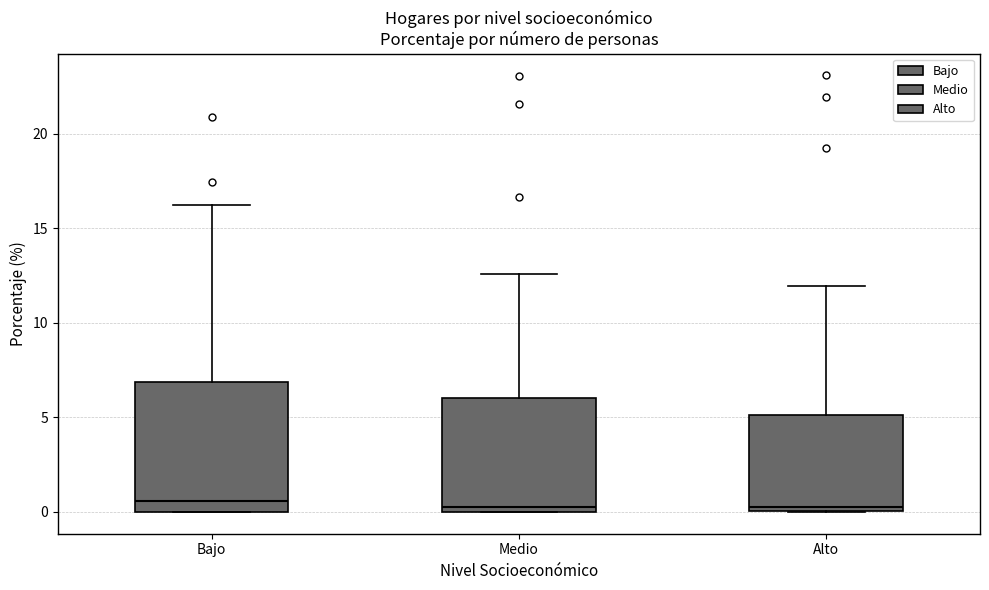

Reading left to right, read every box against the y-axis: the position of its median line, the range the box covers, and the ends of its whiskers. The values are not printed on the chart, so give them approximately, as read against the axis.

Bajo: median 0.5, box 0.0 to 7.0, whiskers 0.0 to 16.0
Medio: median 0.0 (just above the box's lower edge), box 0.0 to 6.0, whiskers 0.0 to 12.5
Alto: median 0.5, box 0.0 to 5.0, whiskers 0.0 to 12.0